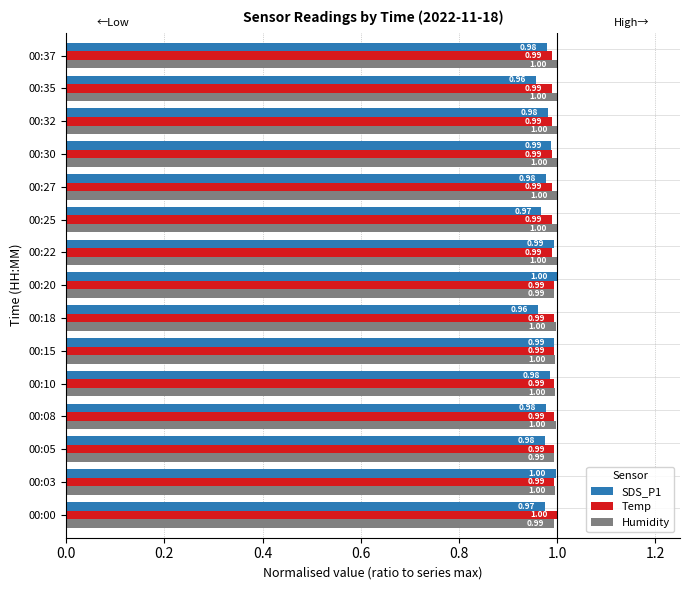

Rank the series at 00:00 from highest to lowest value.

Temp, Humidity, SDS_P1